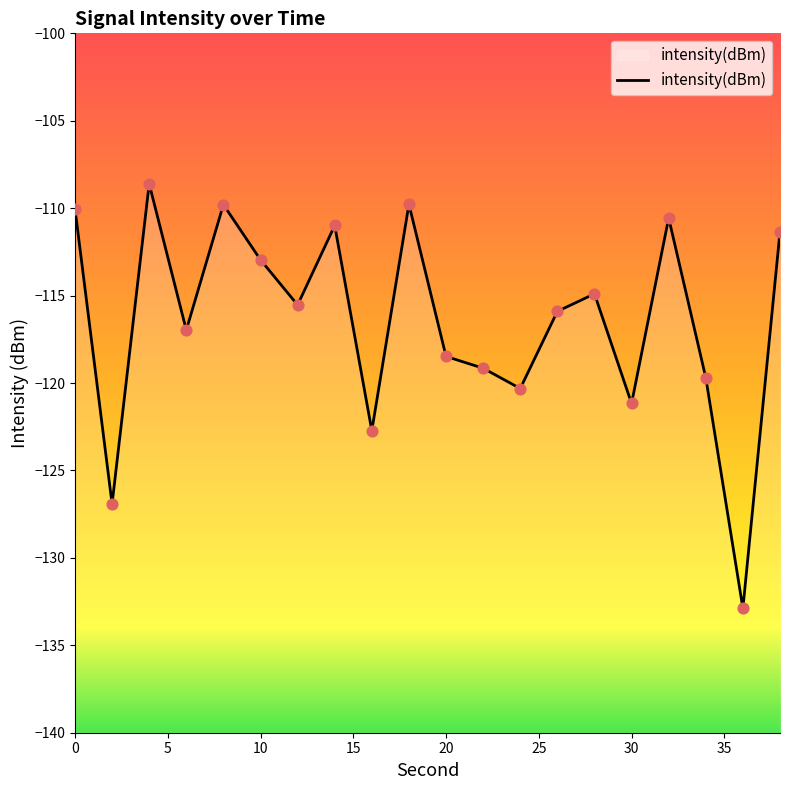

Between 35 and 20, which is larger?

20